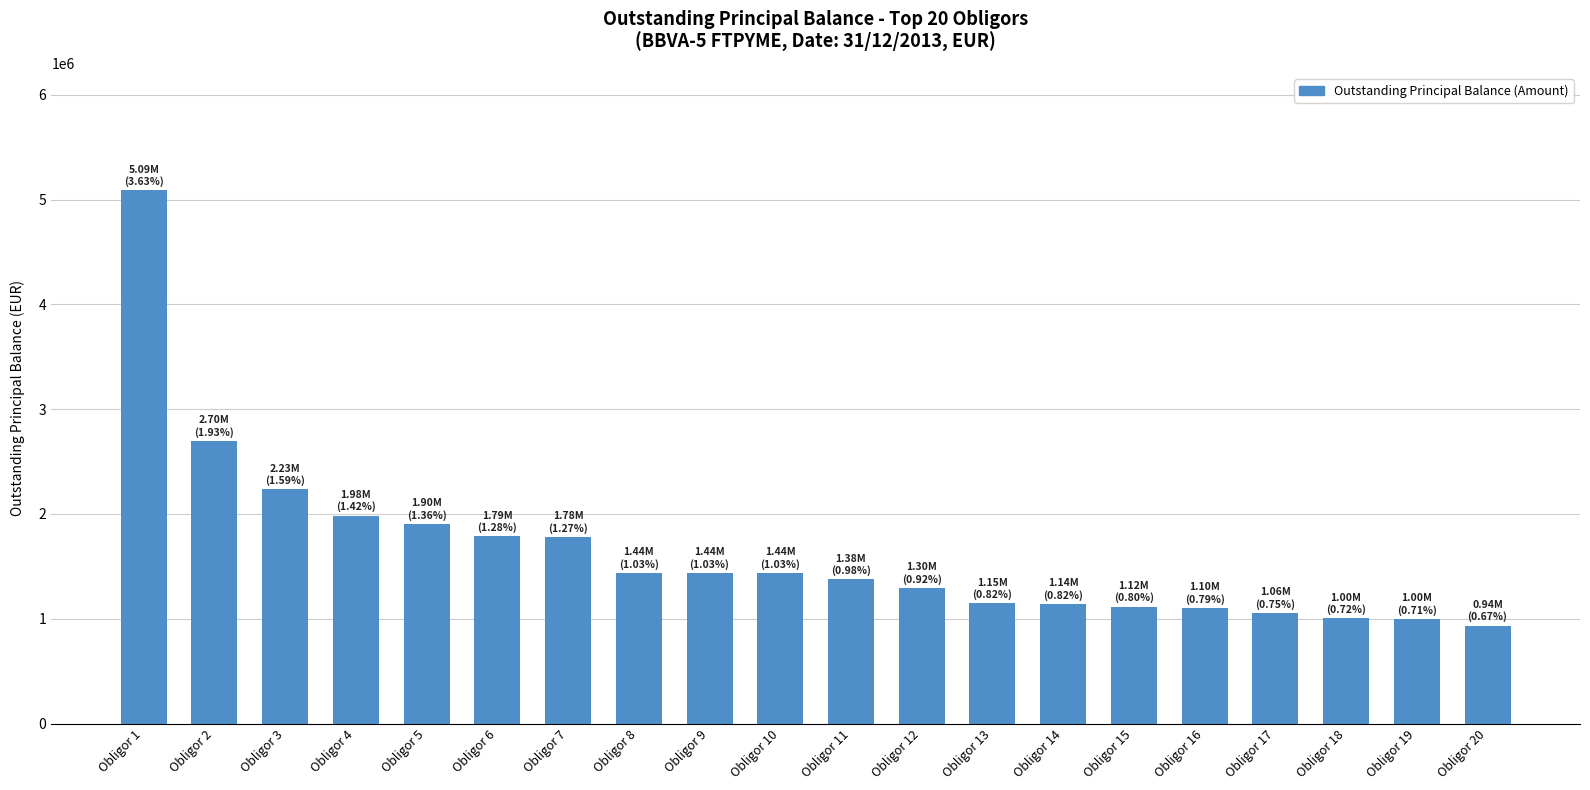

What is the change in value from Obligor 11 to Obligor 13?

-228806.4